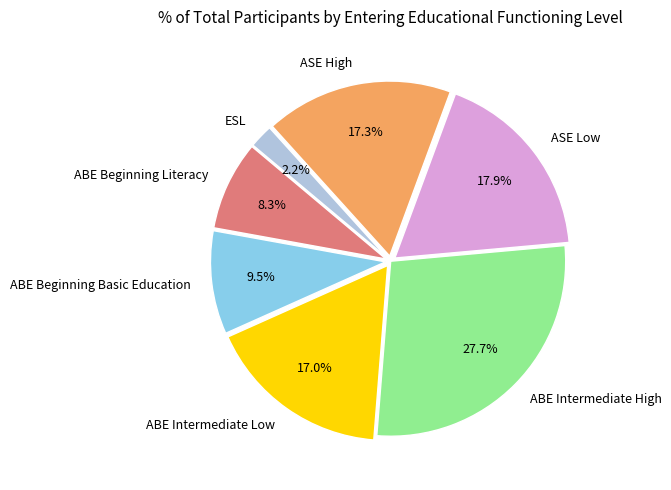

What percentage is NOT represented by ABE Beginning Basic Education?

90.5%